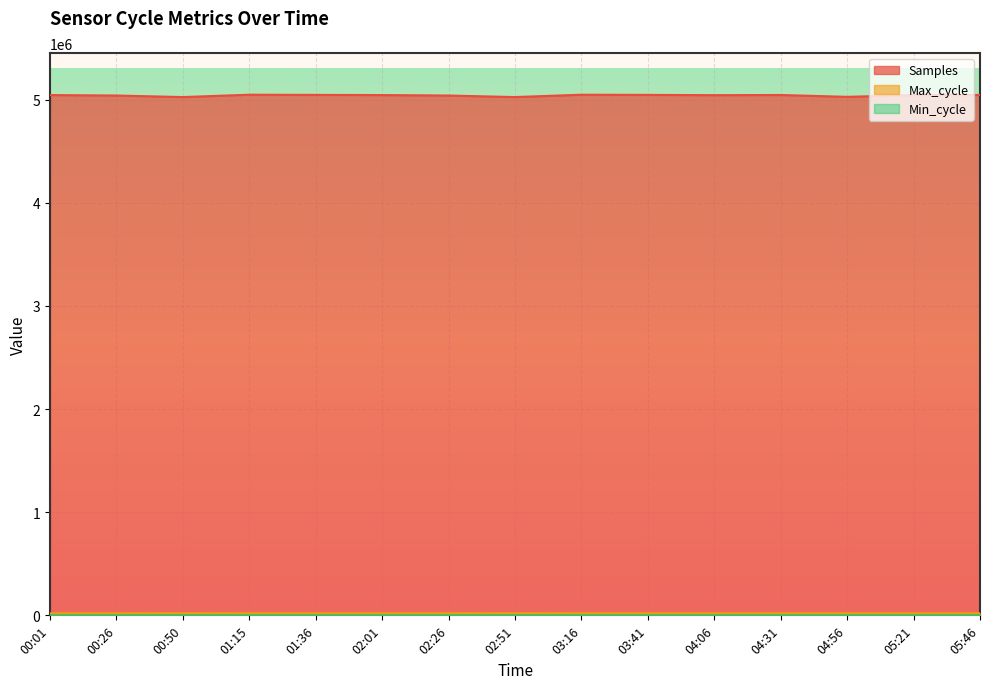

At which label is Max_cycle closest to 20194?

05:21